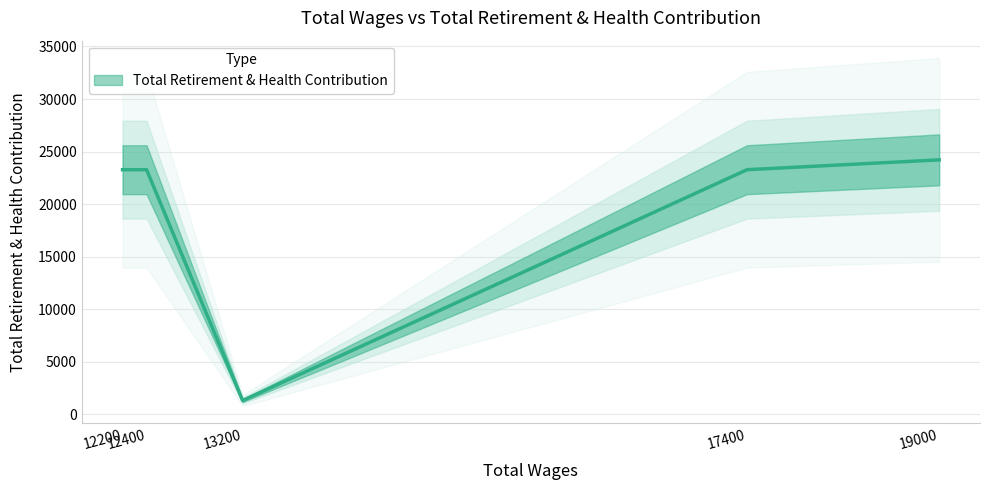

What is the smallest value displayed?

1313